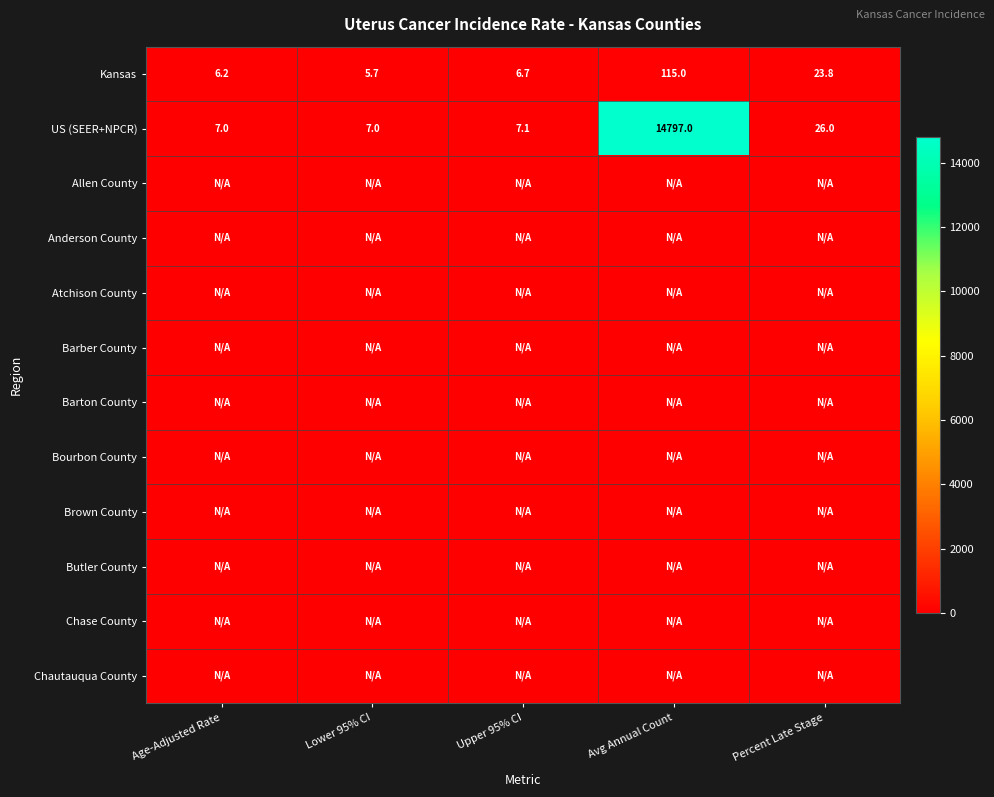

What is the total value across all series at Percent Late Stage?

49.8